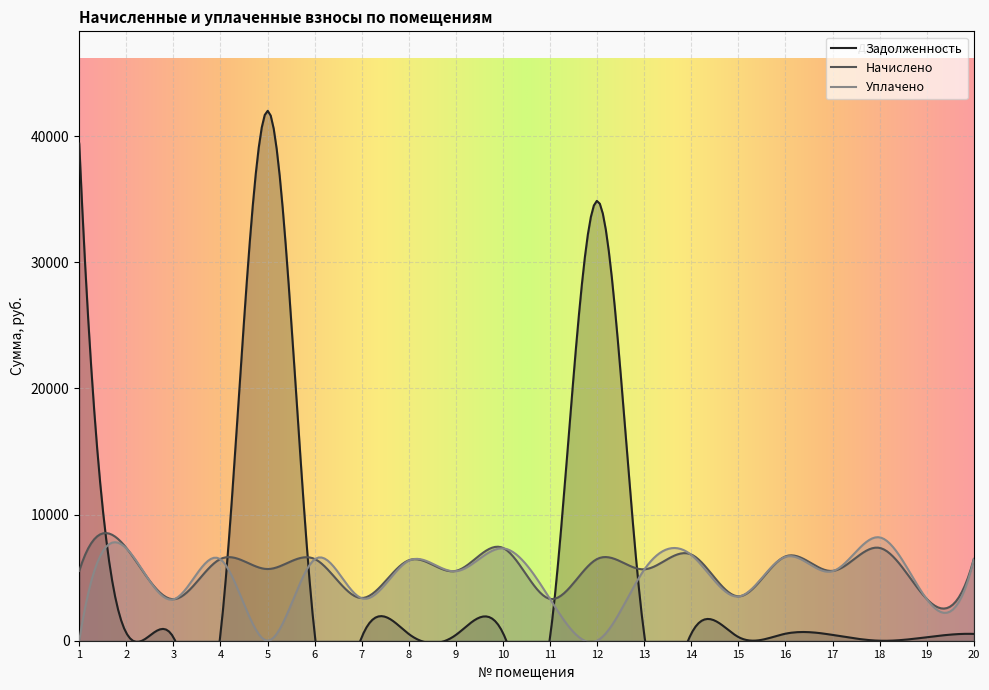

What is the average value of the уплачено series?

4768.3